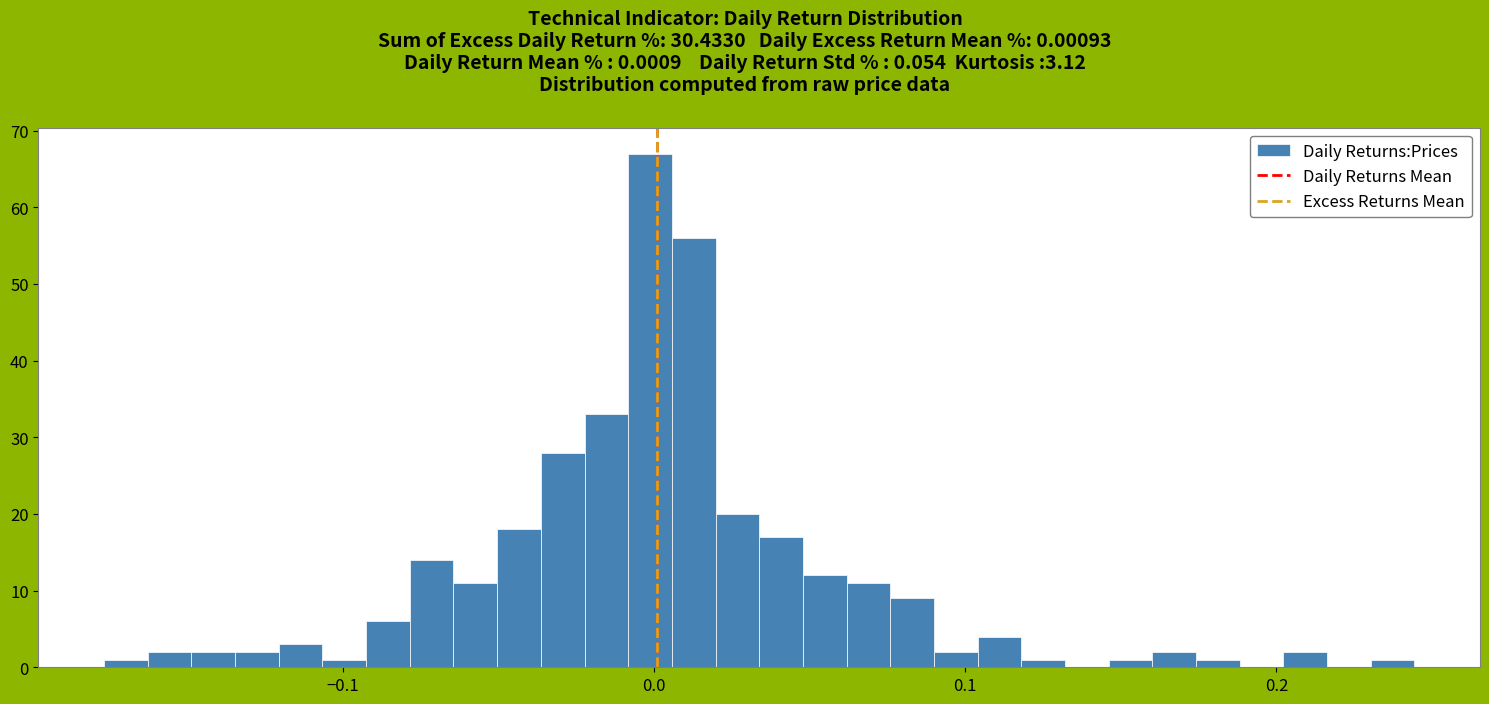

Around what value on the x-axis is the tallest bar? Give the approximate position of its centre, as read against the axis.

0.00